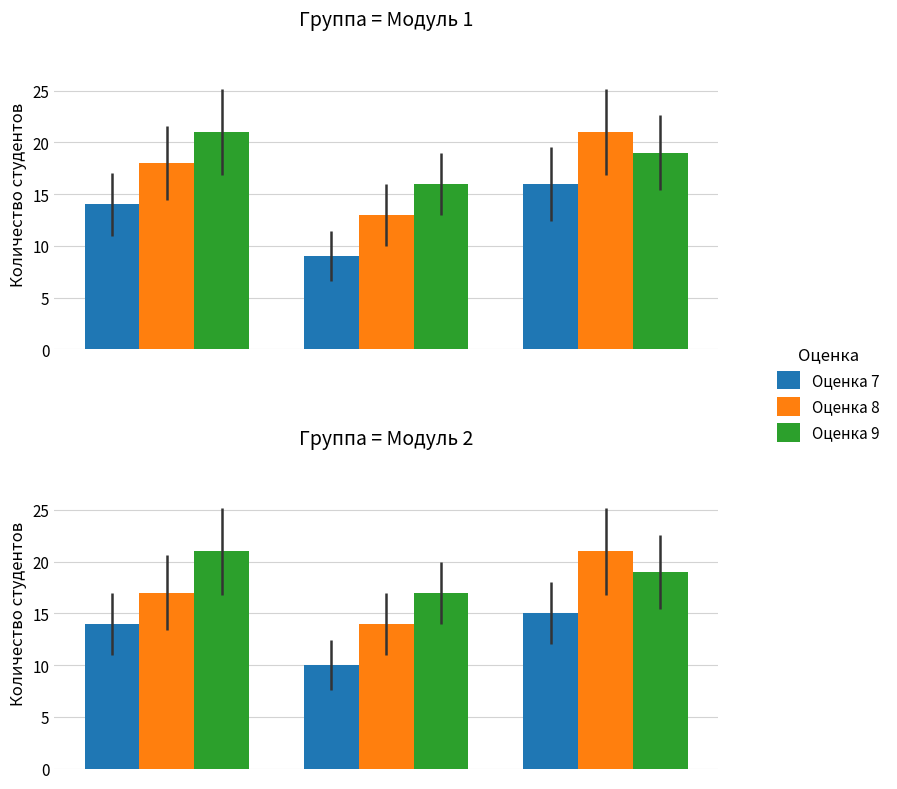

What is the value of the Оценка 8 bar at the 1st from the left?

17